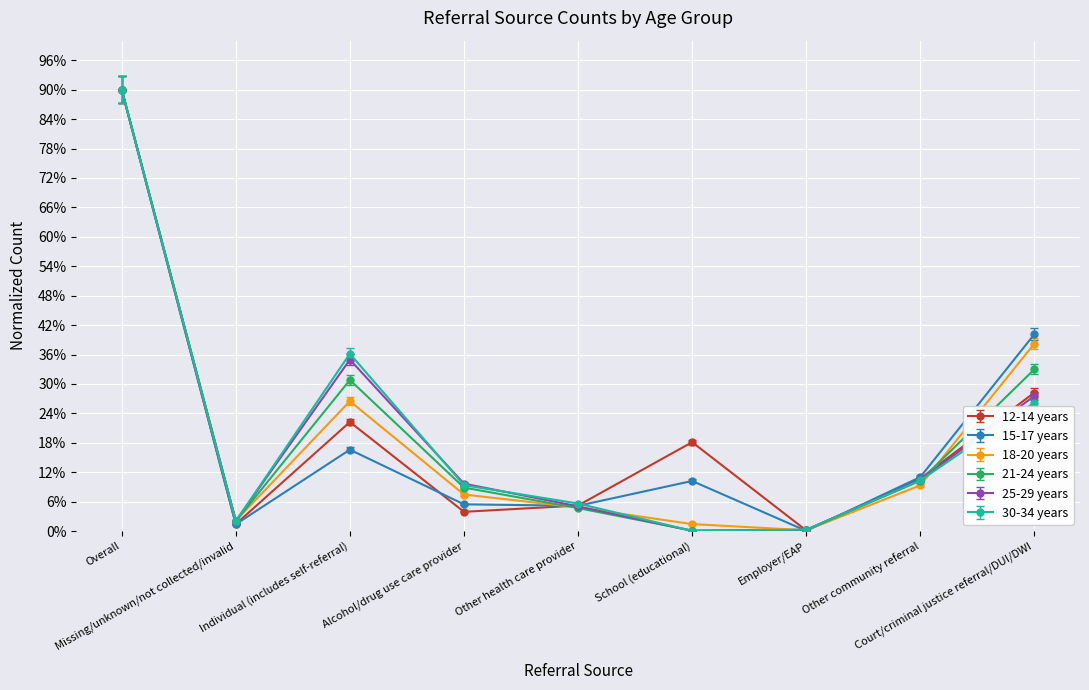

True or false: 21-24 years and 25-29 years cross at least once.

True